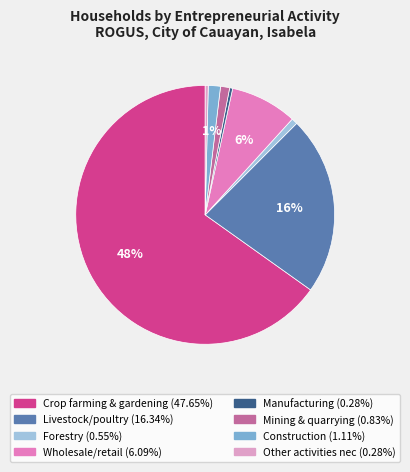

Approximately how many times larger is the value at Forestry compared to Manufacturing?

2.0